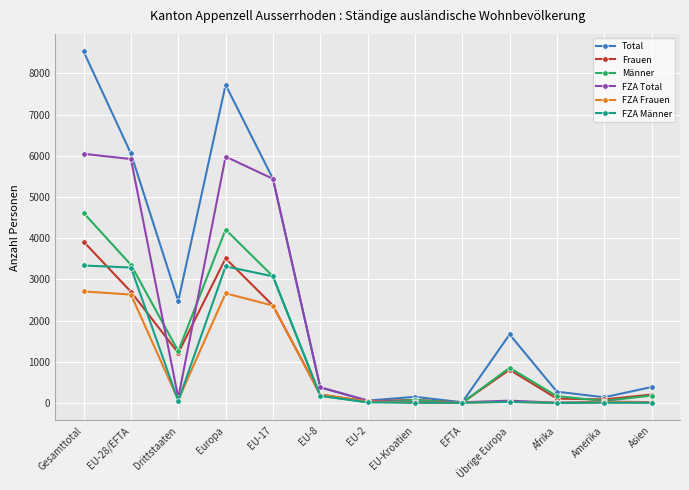

What is the label of the 1st point from the right?

Asien